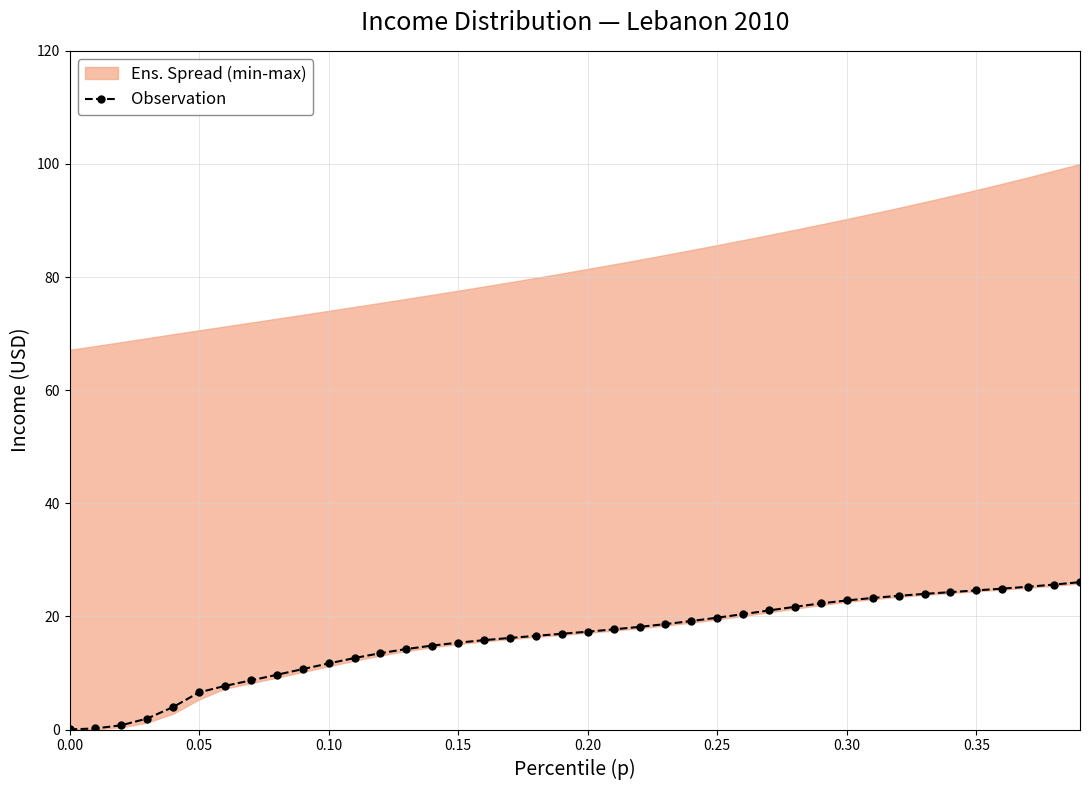

How many lines are shown in the chart?

1